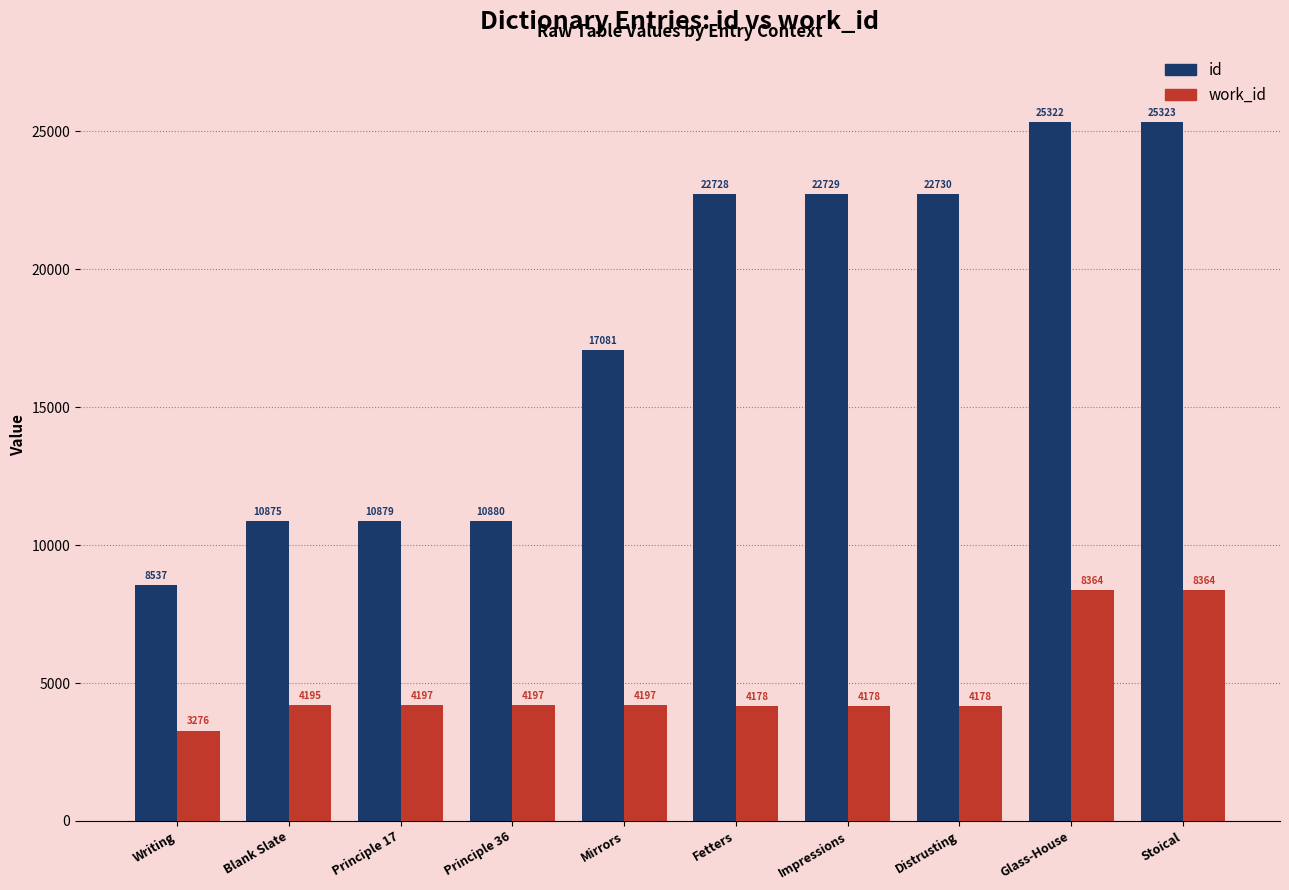

What is the approximate value of work_id at Principle 17, to the nearest 50?

4200